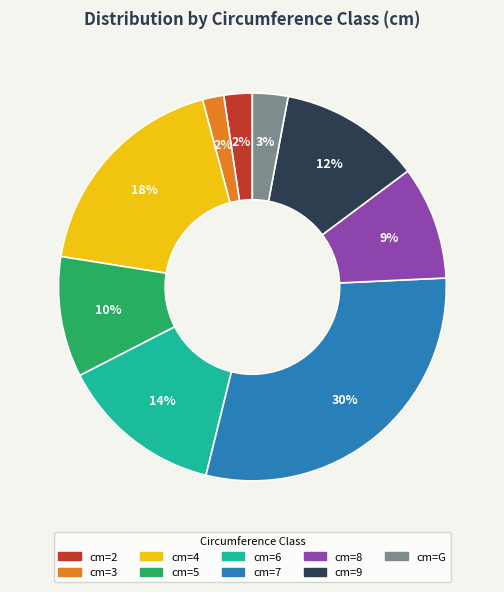

What is the largest slice in the pie chart?

cm=7